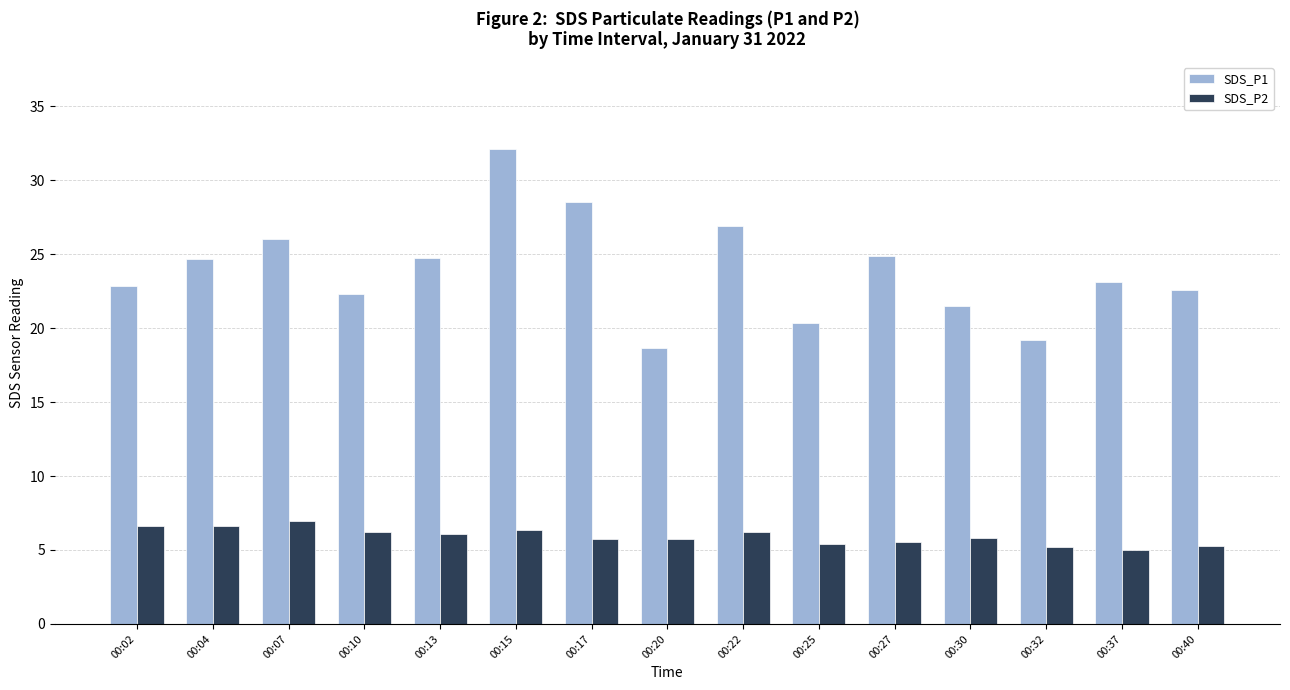

The value of SDS_P1 at 00:13 is 34.0. True or false?

False